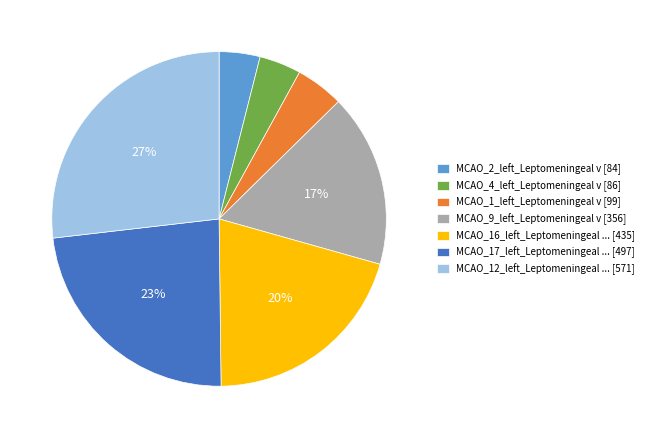

Which has a higher value, MCAO_17_left_Leptomeningeal ... [497] or MCAO_2_left_Leptomeningeal v [84]?

MCAO_17_left_Leptomeningeal ... [497]